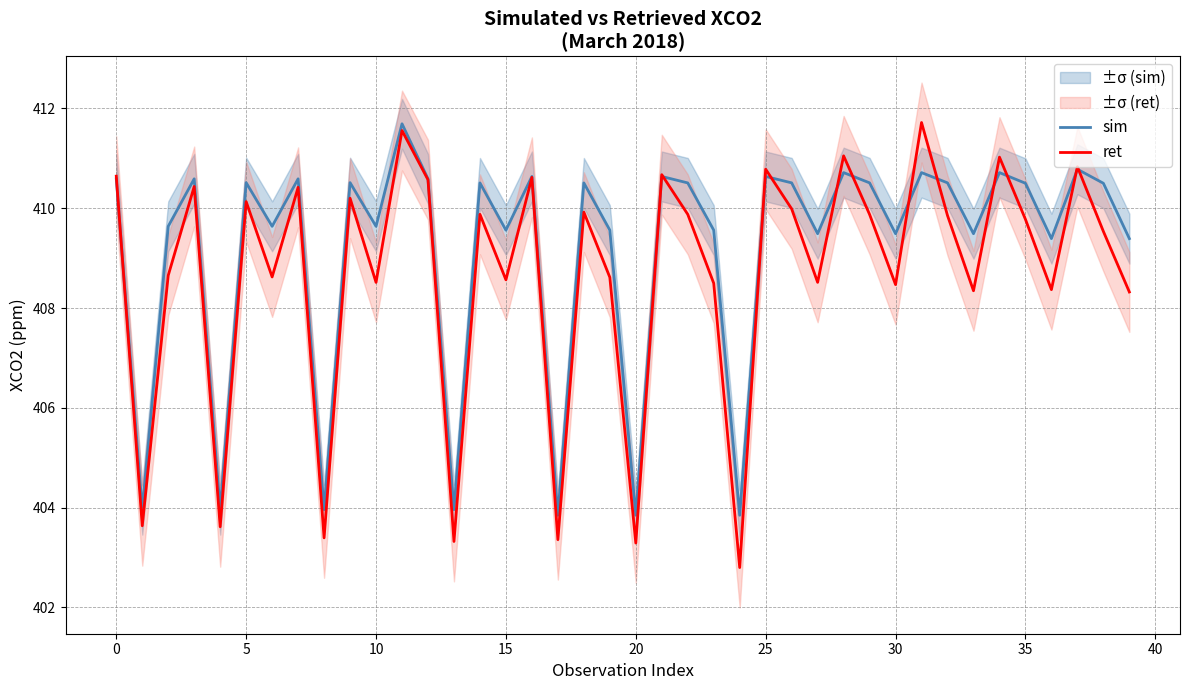

Where is ret nearest to the value 407?

39